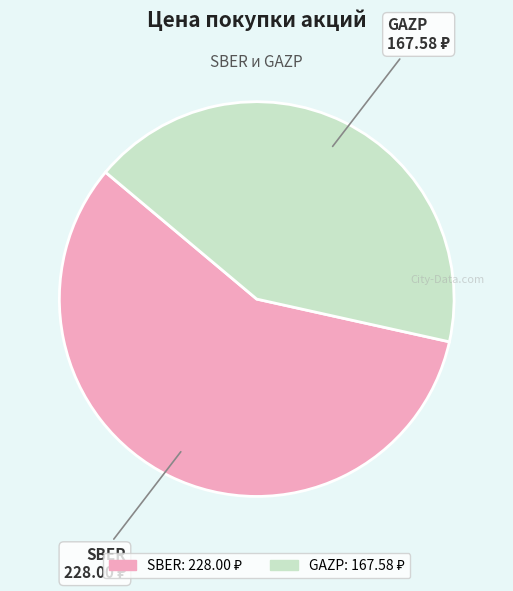

How many segments does this pie chart have?

2